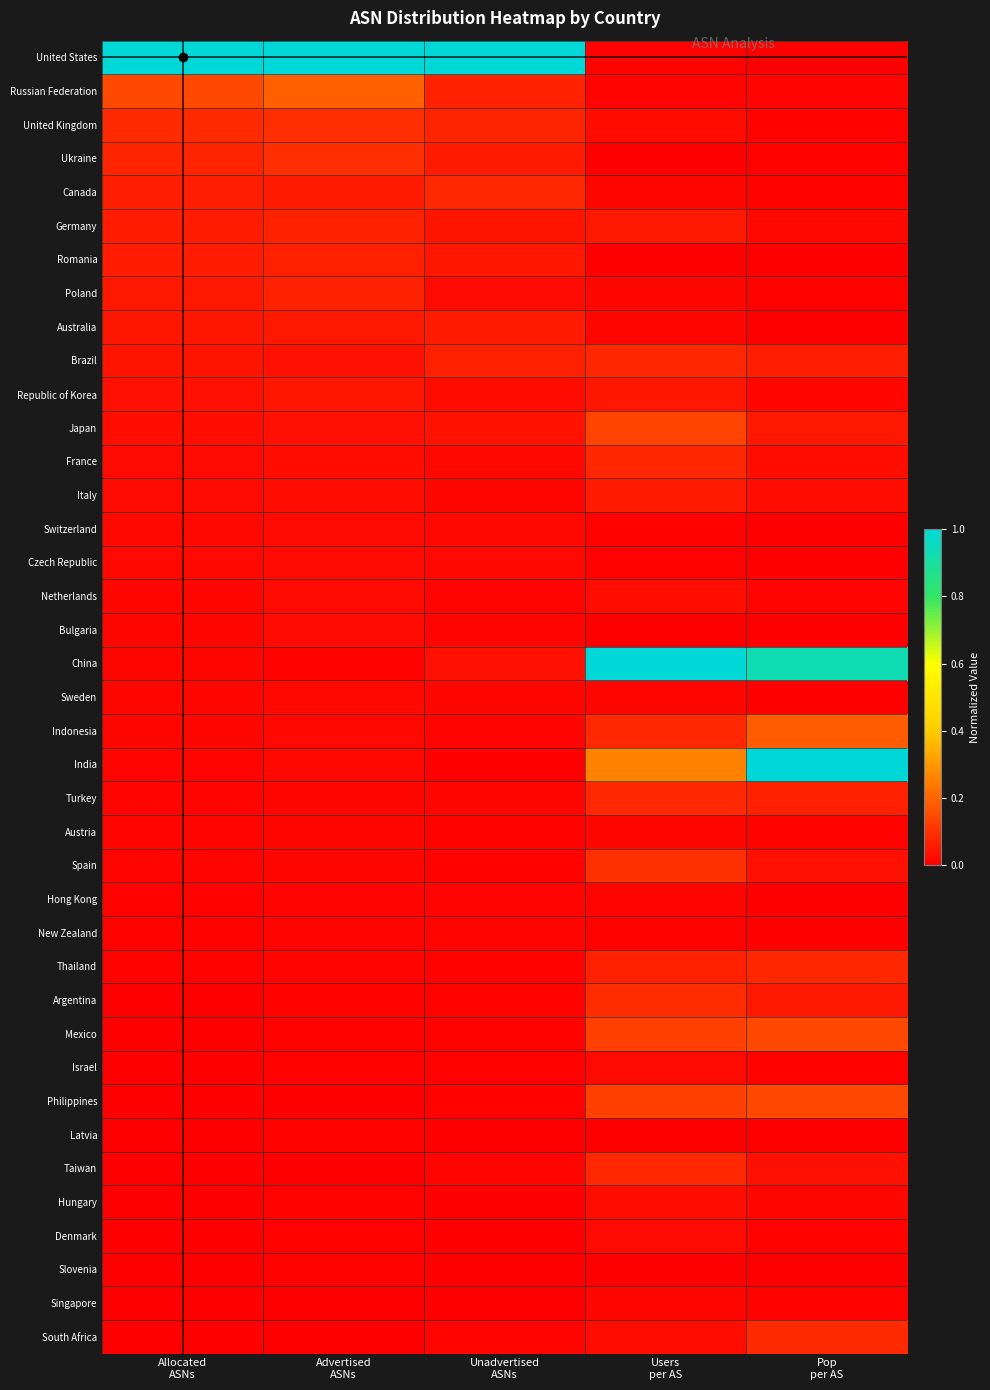

Which series changed the most between Allocated ASNs and Users per AS?

United States